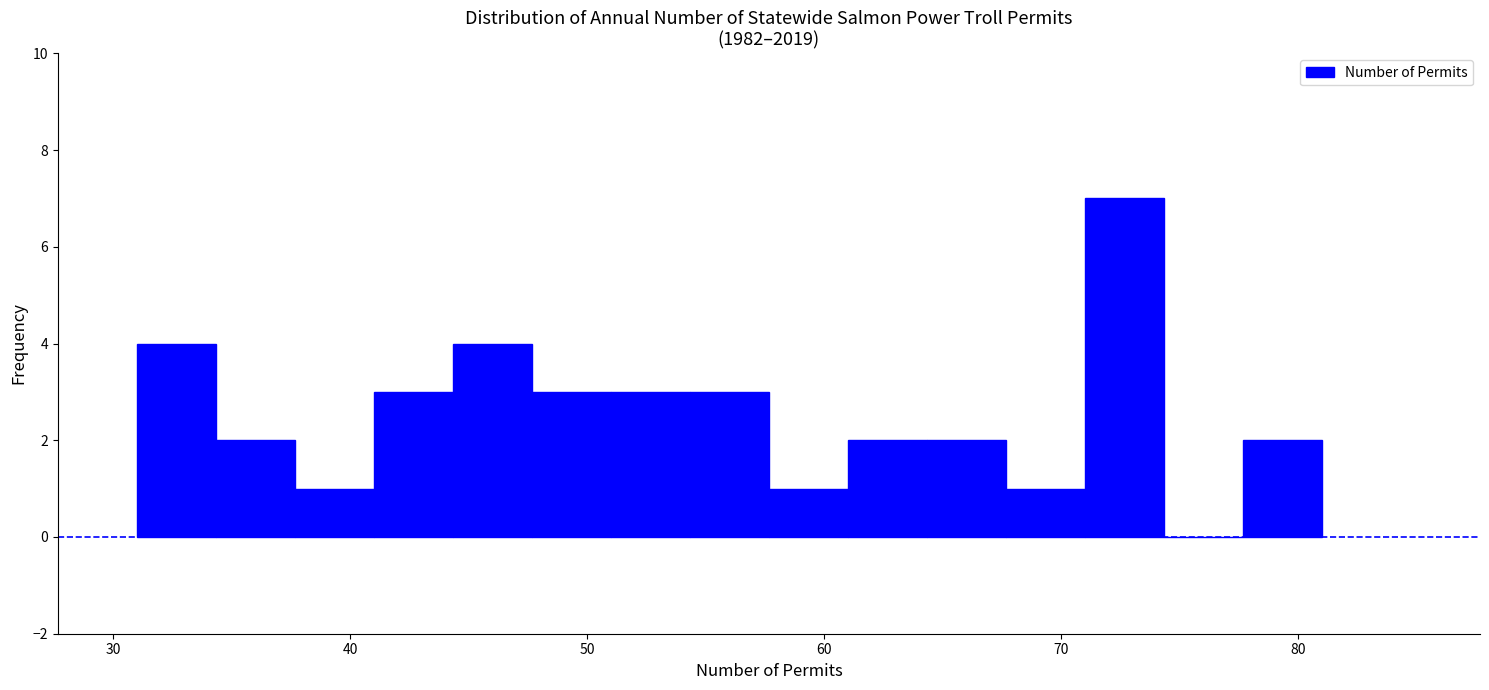

Read against the x-axis, roughly where is the centre of the tallest bar?

73